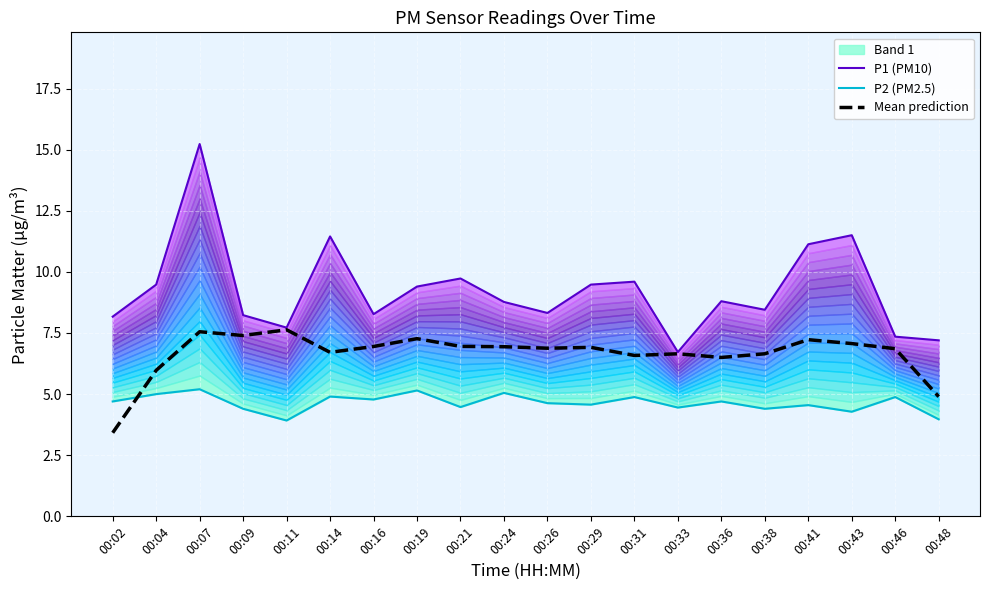

The value of Mean prediction at 00:36 is 10.0. True or false?

False